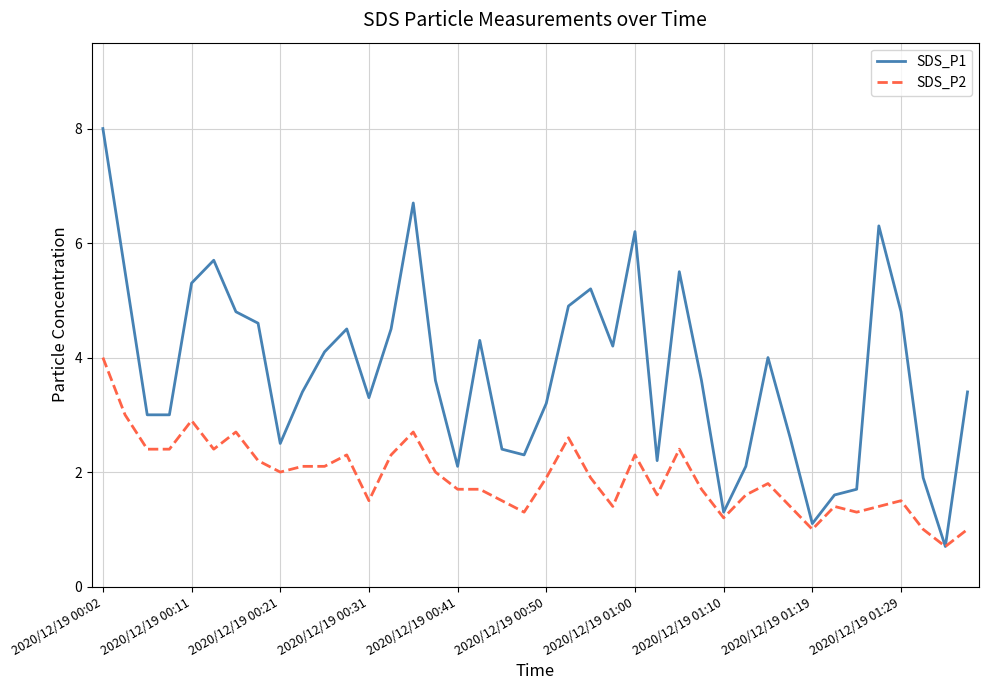

Reading left to right, what are all the values shown in this chart?

SDS_P1: 8.0	5.5	3.0	3.0	5.3	5.7	4.8	4.6	2.5	3.4	4.1	4.5	3.3	4.5	6.7	3.6	2.1	4.3	2.4	2.3	3.2	4.9	5.2	4.2	6.2	2.2	5.5	3.6	1.3	2.1	4.0	2.6	1.1	1.6	1.7	6.3	4.8	1.9	0.7	3.4
SDS_P2: 4.0	3.0	2.4	2.4	2.9	2.4	2.7	2.2	2.0	2.1	2.1	2.3	1.5	2.3	2.7	2.0	1.7	1.7	1.5	1.3	1.9	2.6	1.9	1.4	2.3	1.6	2.4	1.7	1.2	1.6	1.8	1.4	1.0	1.4	1.3	1.4	1.5	1.0	0.7	1.0